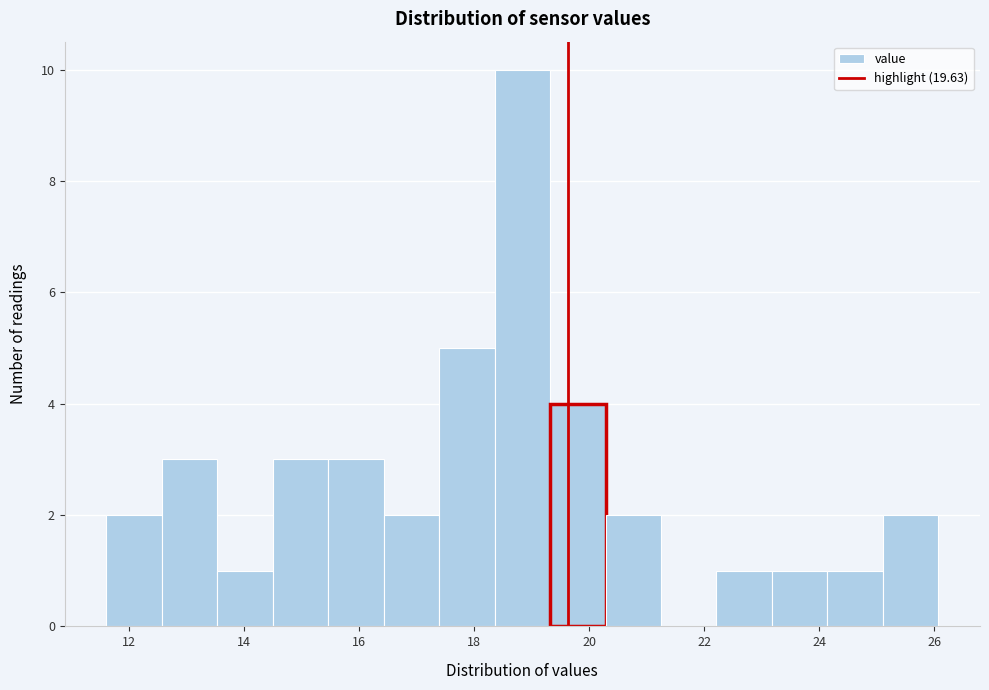

Reading left to right, list every bar in this chart as the range it spans on the x-axis followed by its height. Neither the bar edges nor the heights are printed on the chart, so give them approximately, as read against the axes.

11.6 to 12.6: 2
12.6 to 13.6: 3
13.6 to 14.4: 1
14.4 to 15.4: 3
15.4 to 16.4: 3
16.4 to 17.4: 2
17.4 to 18.4: 5
18.4 to 19.4: 10
19.4 to 20.2: 4
20.2 to 21.2: 2
21.2 to 22.2: 0
22.2 to 23.2: 1
23.2 to 24.2: 1
24.2 to 25.2: 1
25.2 to 26.0: 2